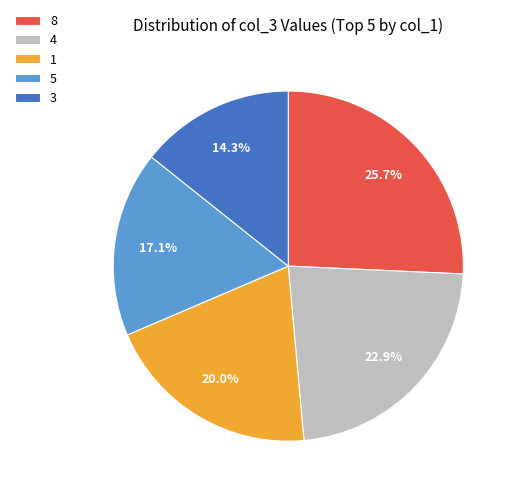

Does any single category account for the majority?

No